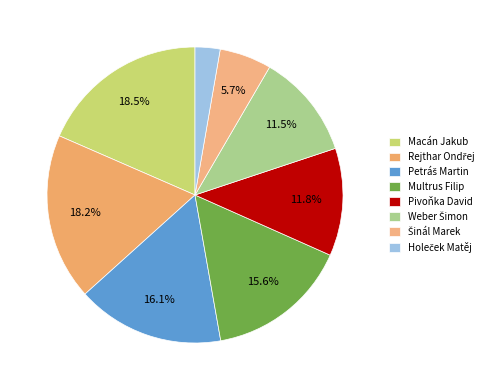

What is the largest slice in the pie chart?

Macán Jakub